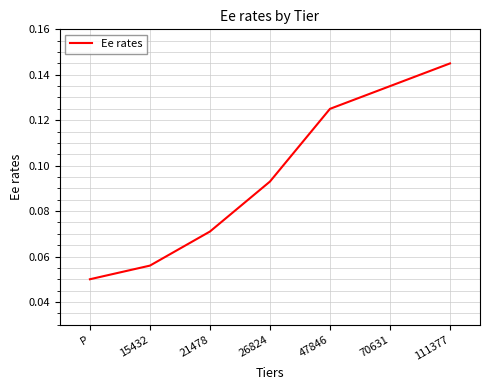

How many lines are shown in the chart?

1